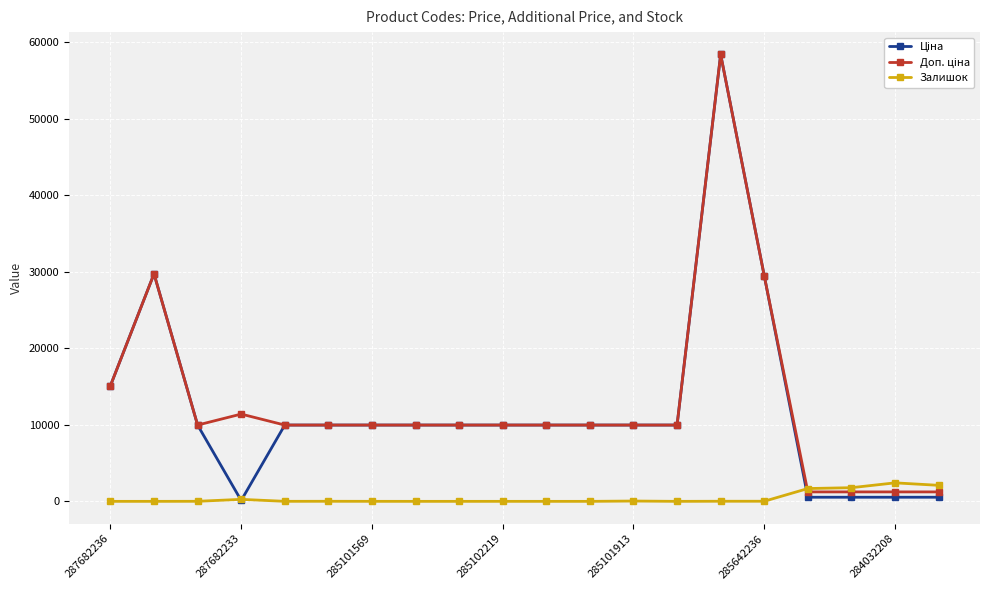

At which category is the sum across all series the highest?

14